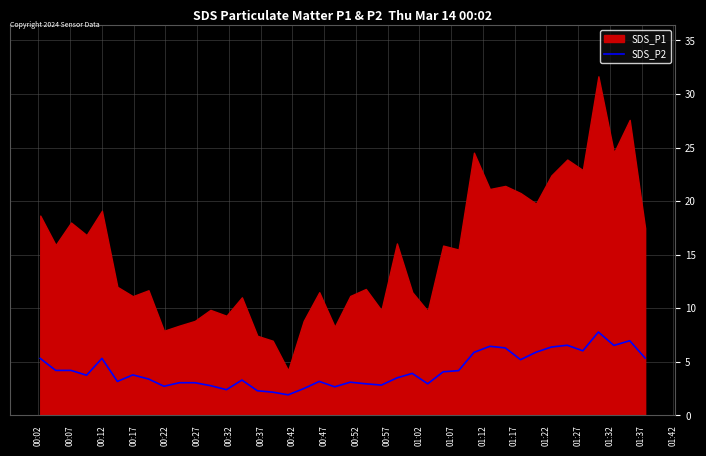

What is the lowest value of the SDS_P2 series?

1.9